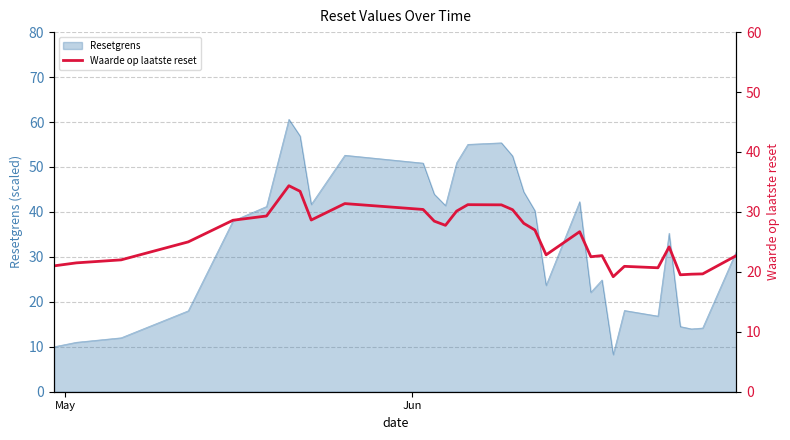

What is the lowest value of the Resetgrens series?

8.3